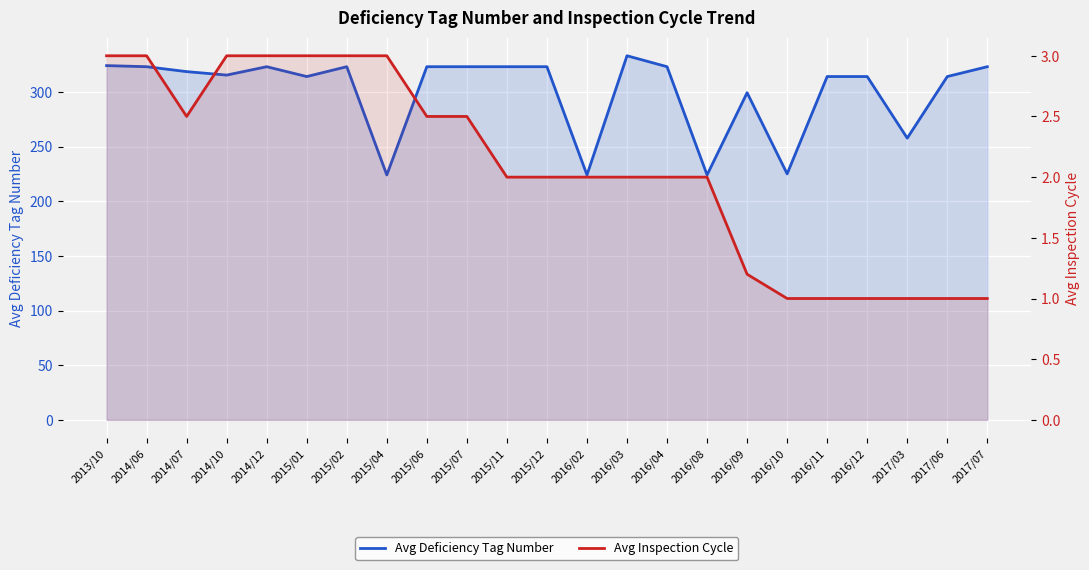

True or false: Avg Inspection Cycle has a value of 3.0 at 2015/01.

True